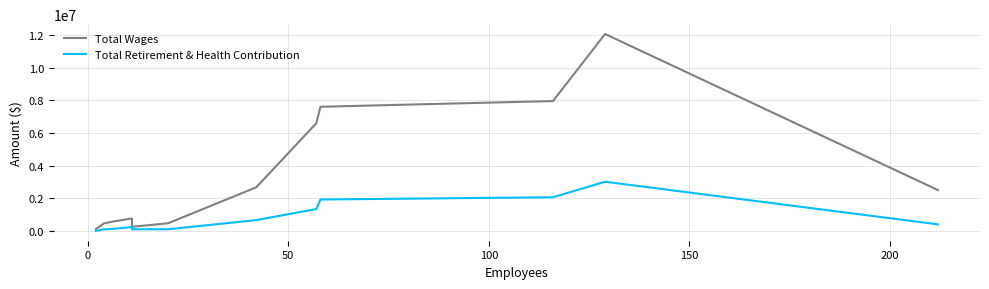

Which series has the largest range (max minus min)?

Total Wages